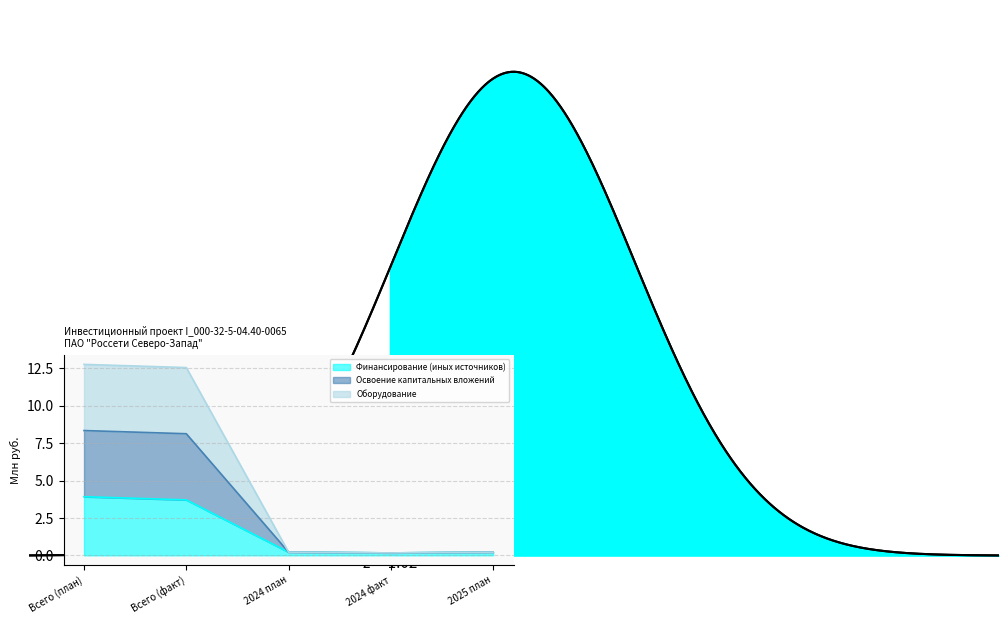

Is it true that Освоение капитальных вложений equals 0.1 at 2025 план?

False